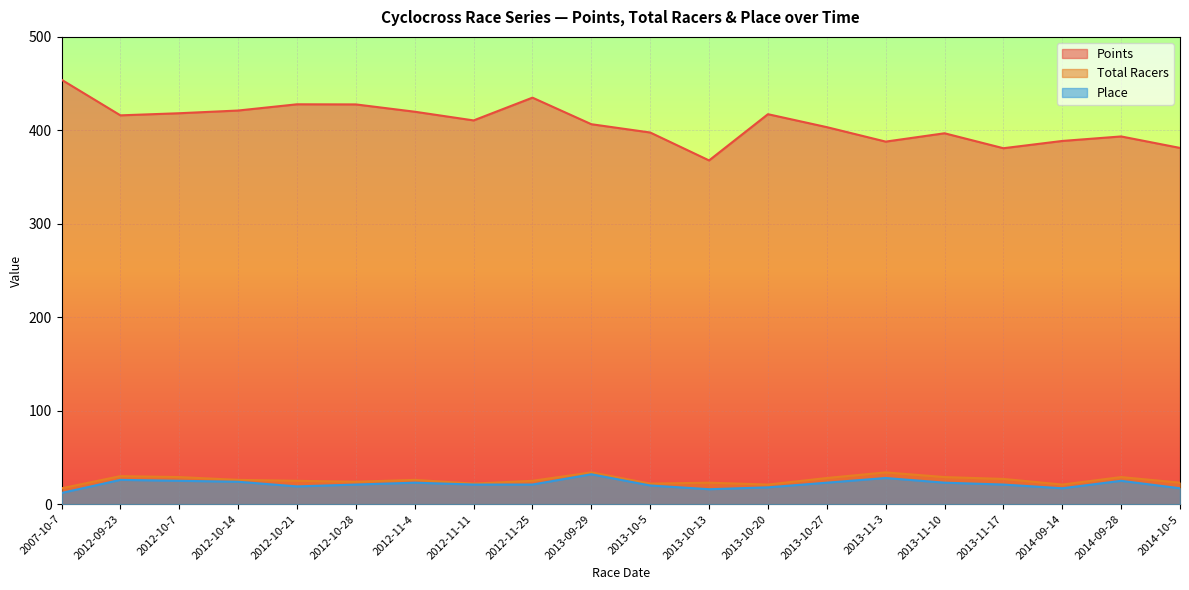

Which label corresponds to the largest value in the chart?

2007-10-7